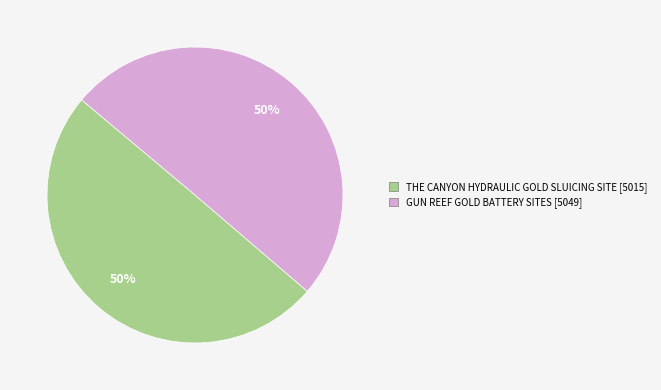

To the nearest percent, what portion does GUN REEF GOLD BATTERY SITES represent?

50%